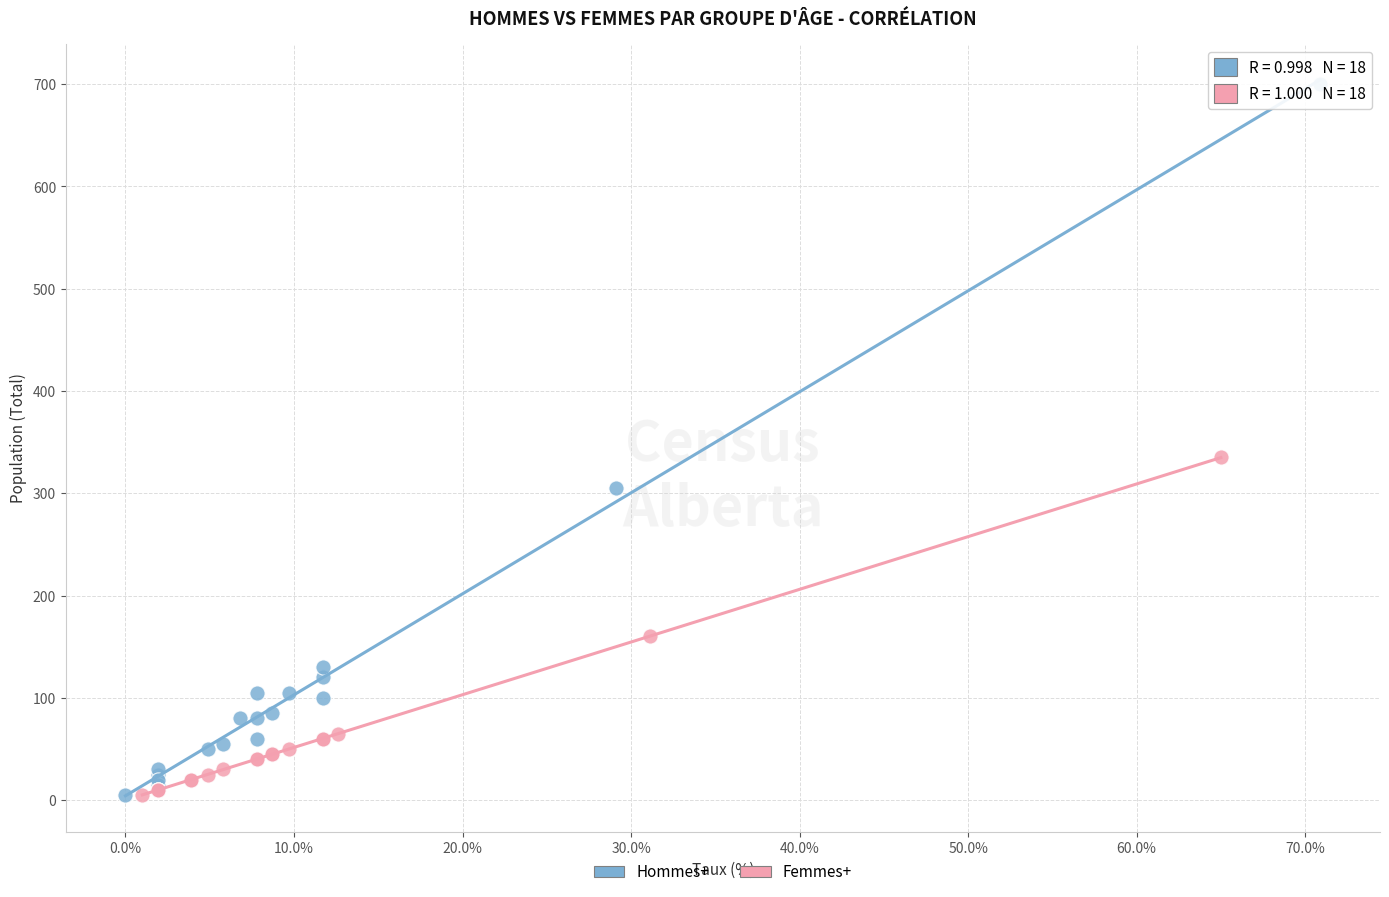

Which series has the widest spread of Y values?

Hommes+